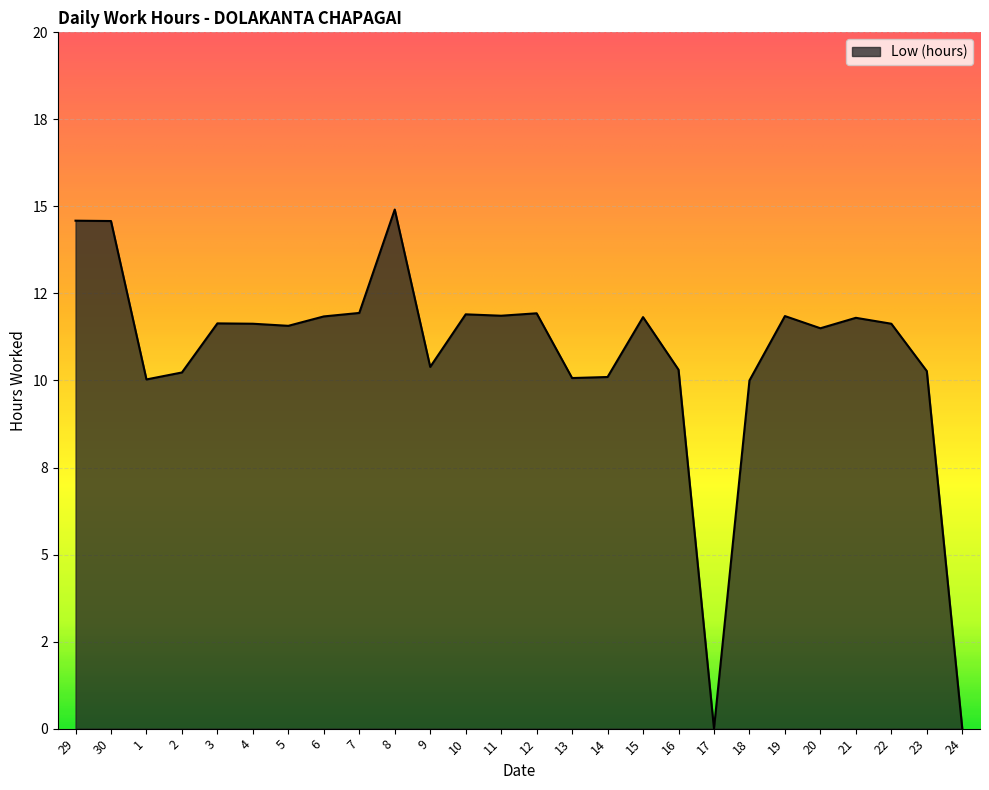

Is this an area chart (filled region under the line)?

Yes